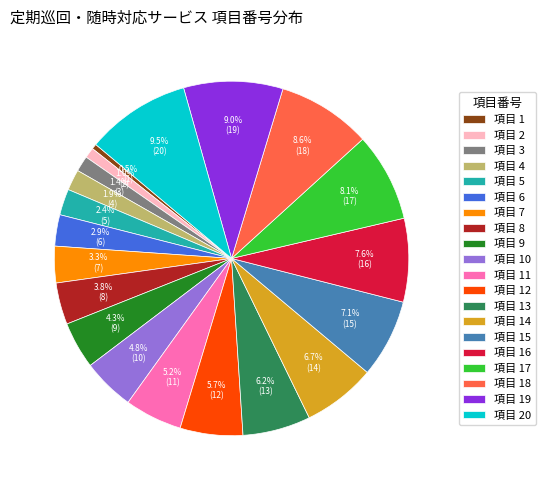

Combined, do 項目 6 and 項目 7 account for over 50%?

No